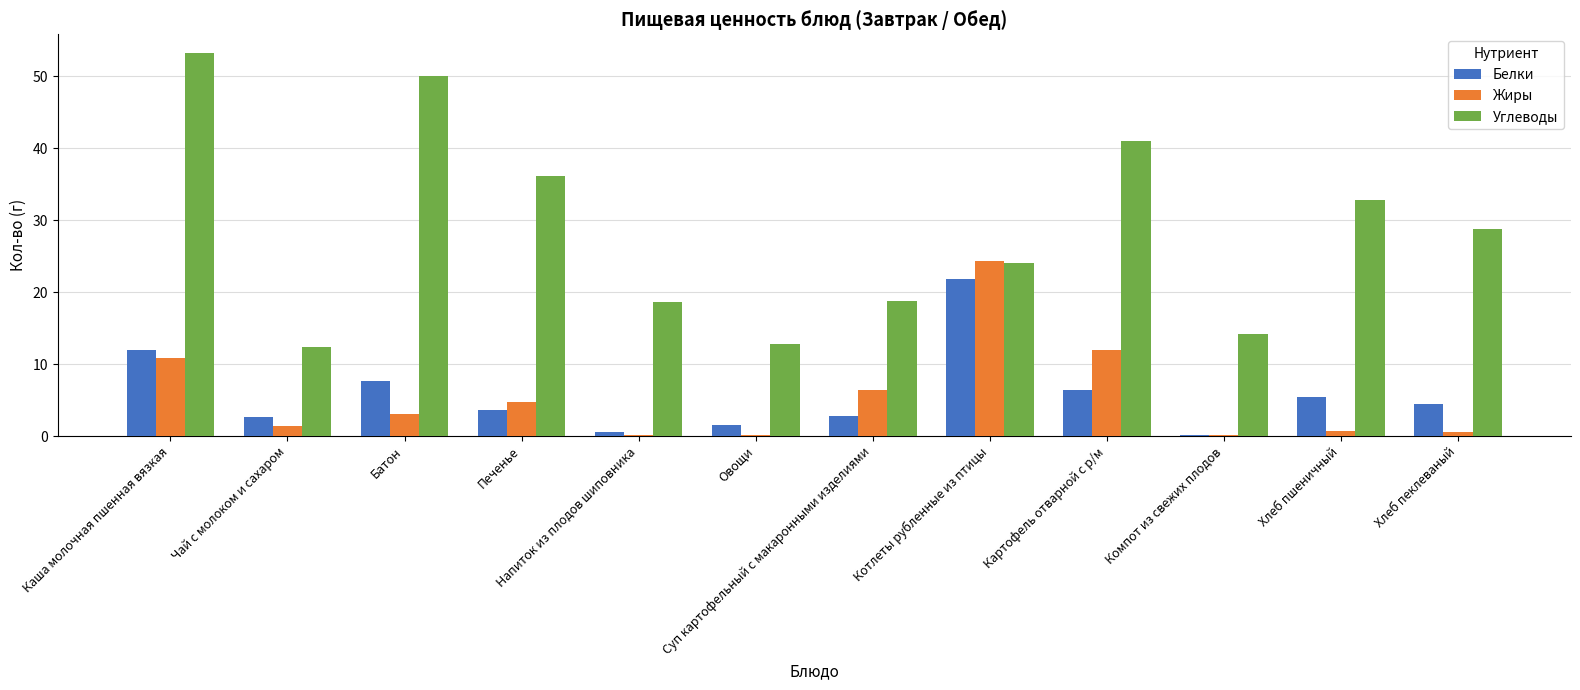

Between Чай с молоком и сахаром and Картофель отварной с р/м, which series saw the biggest shift?

Углеводы